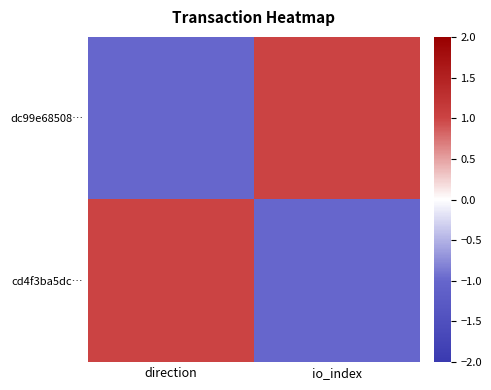

Reading right to left, what are all the values shown in this chart?

dc99e68508…: io_index=1	direction=-1
cd4f3ba5dc…: io_index=-1	direction=1